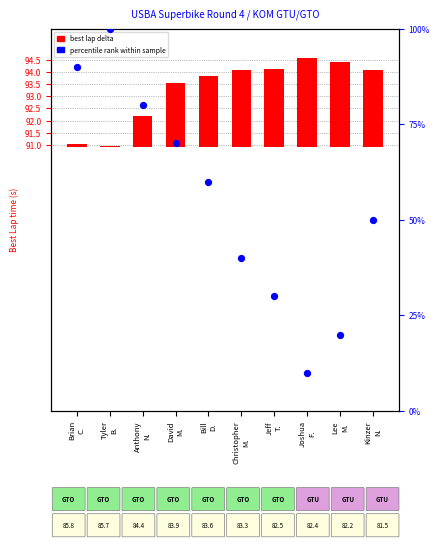

What is the total value across all series at Joshua
F.?

13.7